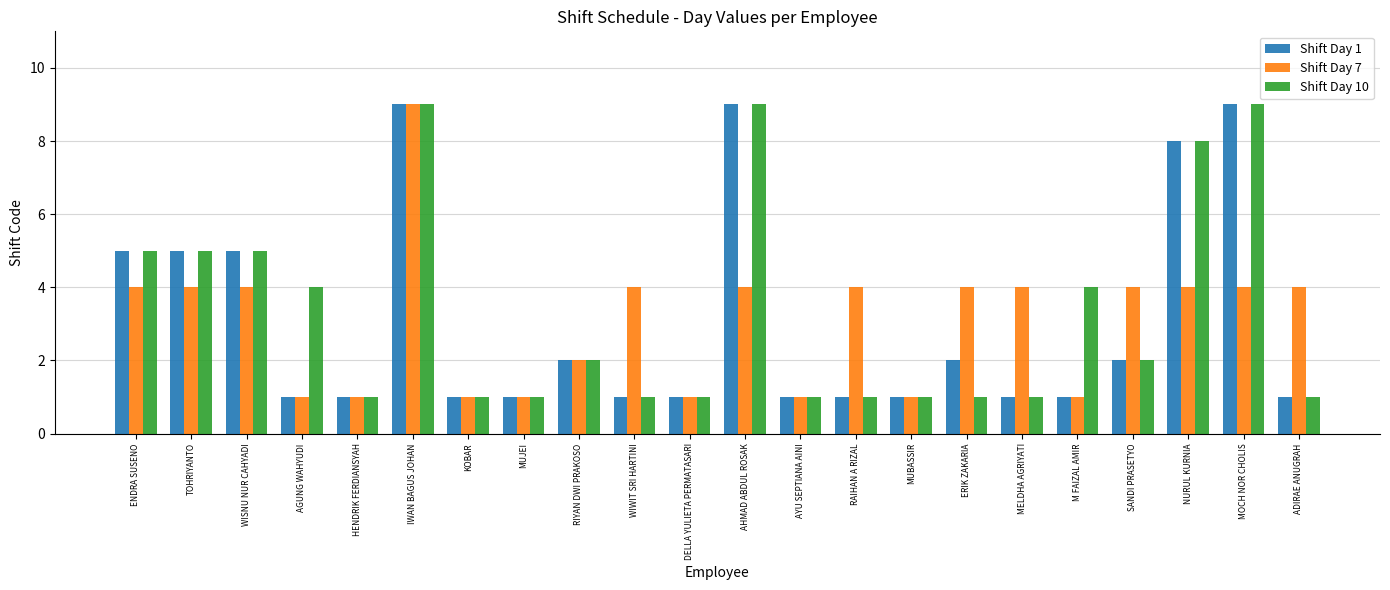

How many bars are there in total?

66